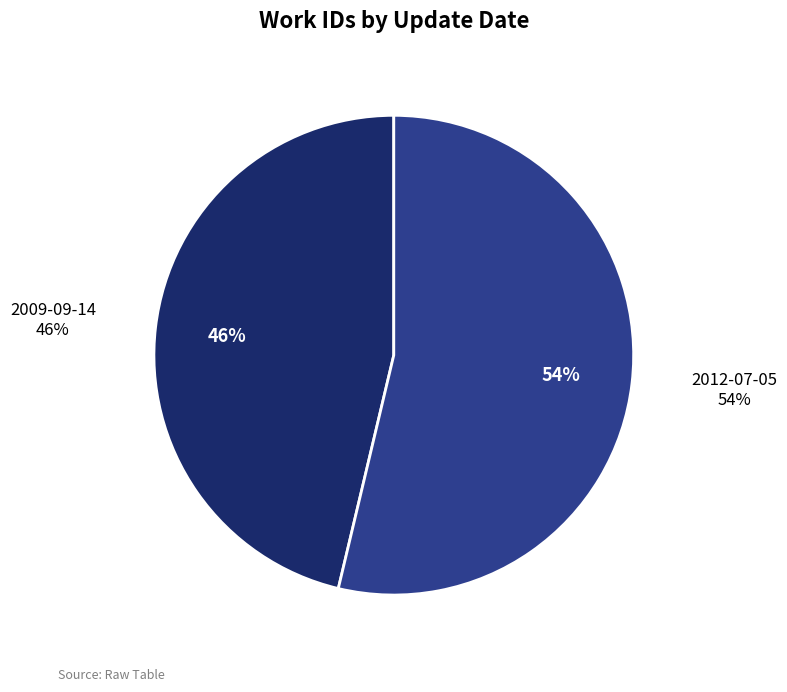

To the nearest percent, what percentage of the pie is 2009-09-14?

46%